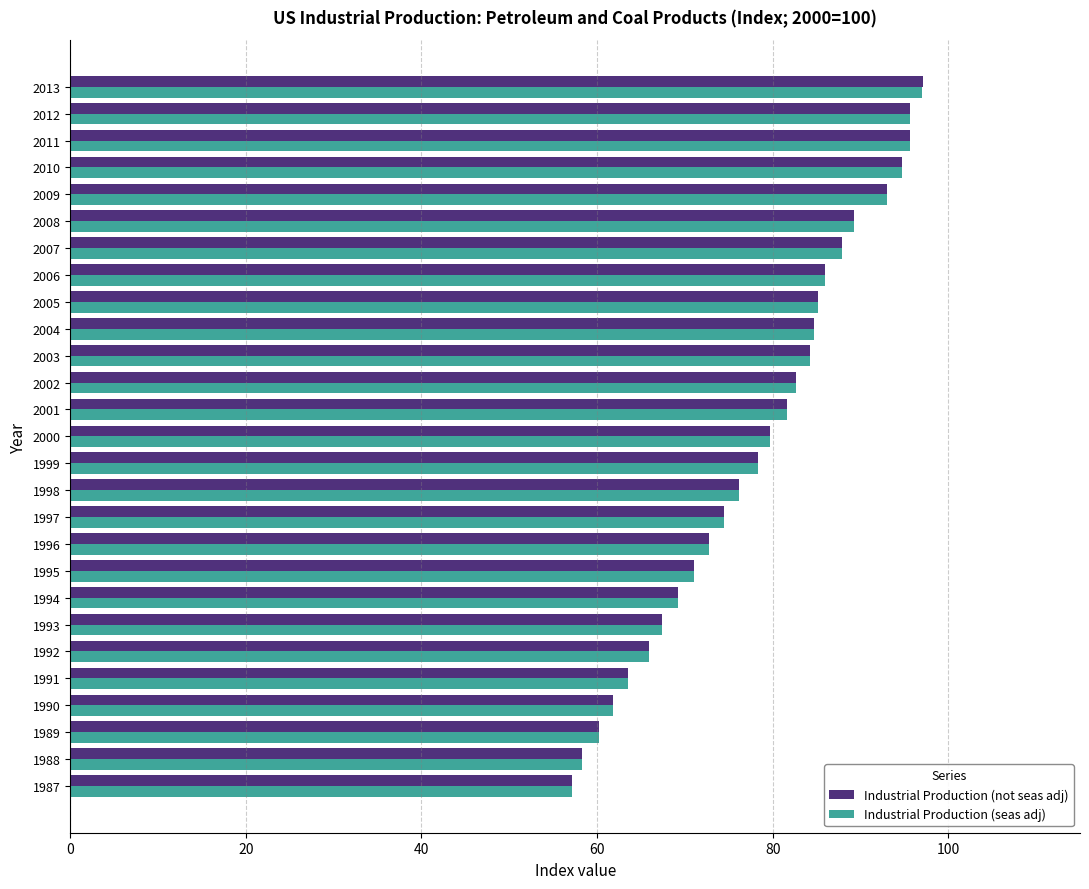

What is the maximum value for Industrial Production (seas adj)?

97.0